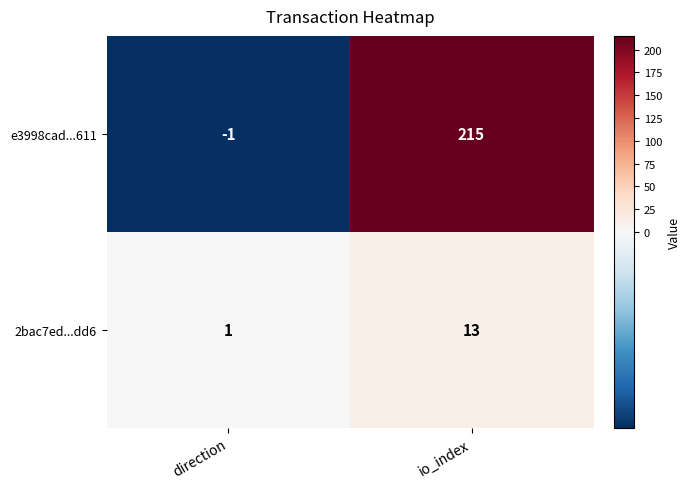

List the series in order of their overall mean, highest first.

e3998cad...611, 2bac7ed...dd6